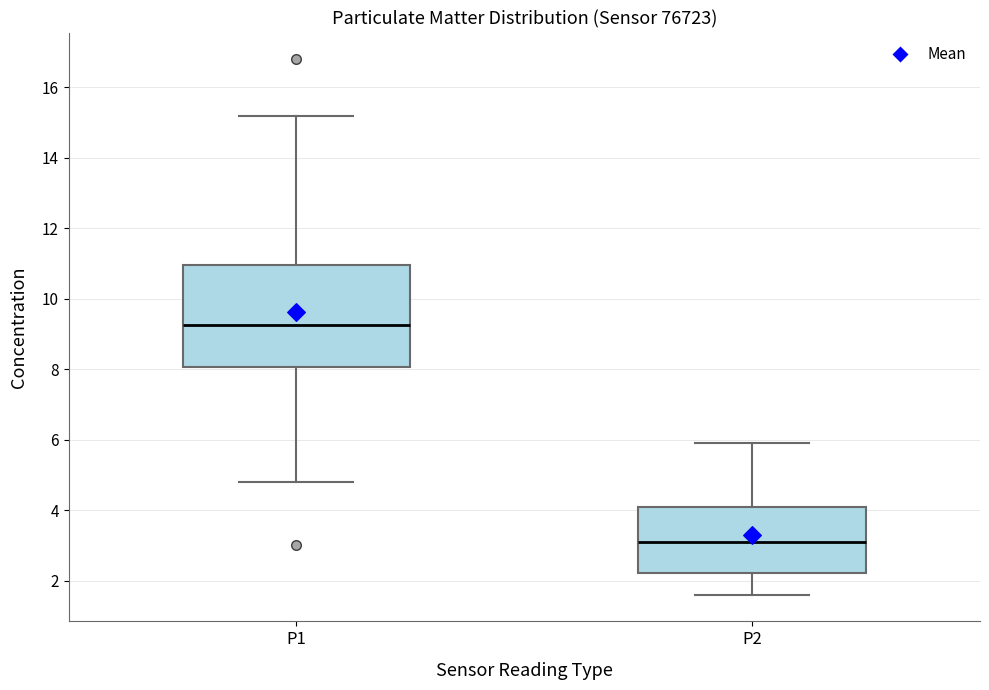

Which box has the highest median line?

P1